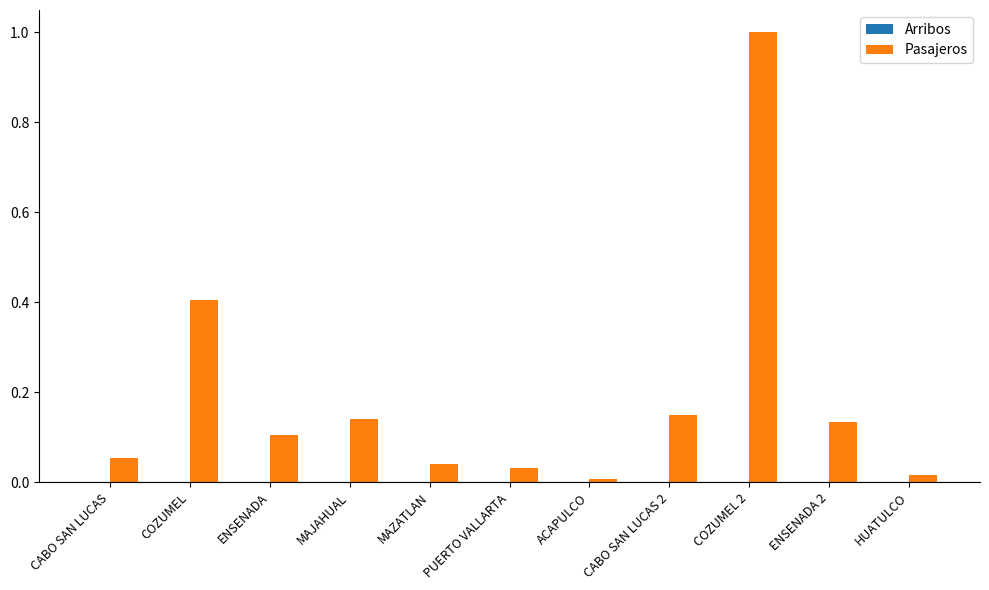

The value of Pasajeros at MAZATLAN is 0.0. True or false?

True